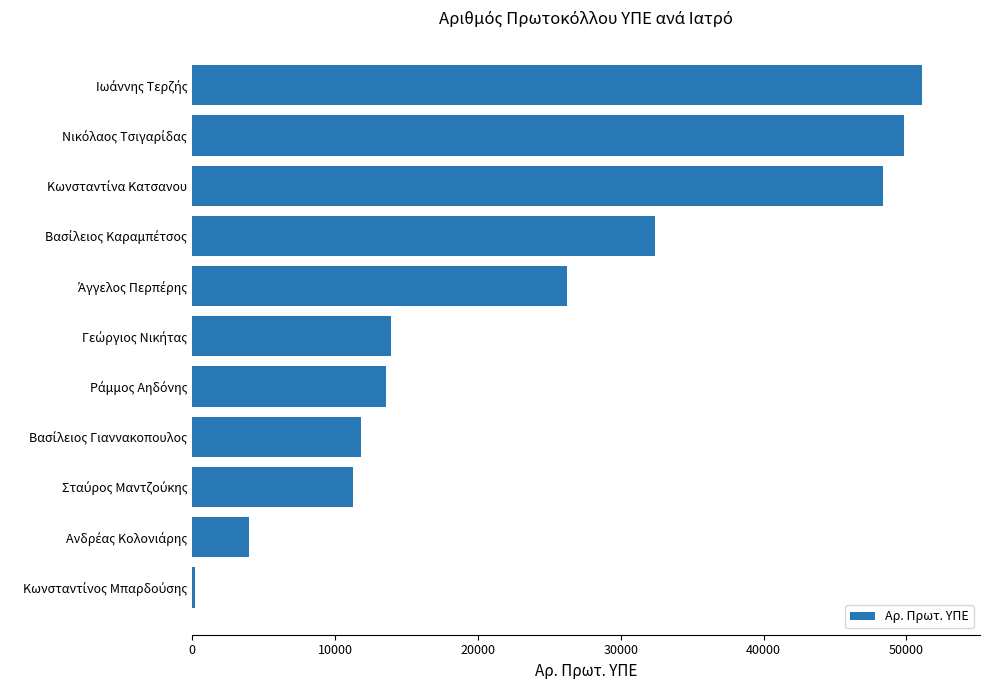

What is the difference between the maximum and minimum values?

50848